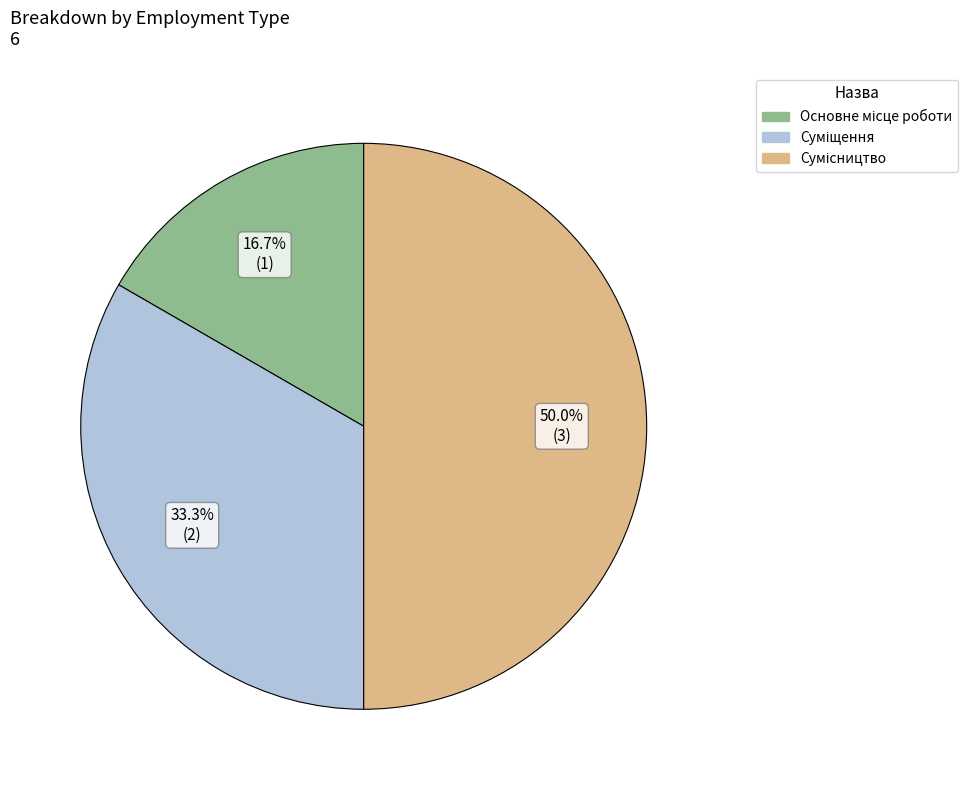

The Суміщення slice represents 33% of the pie. True or false?

True